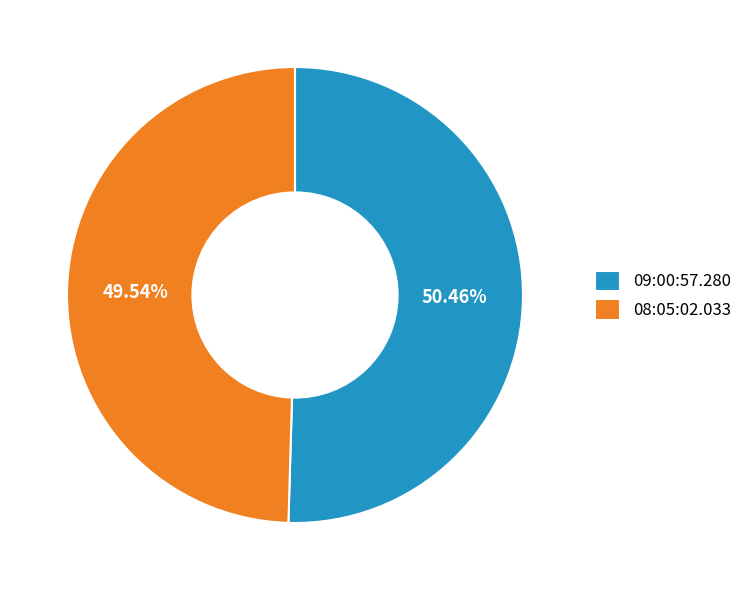

To the nearest percent, what is the combined percentage of 09:00:57.280 and 08:05:02.033?

100%